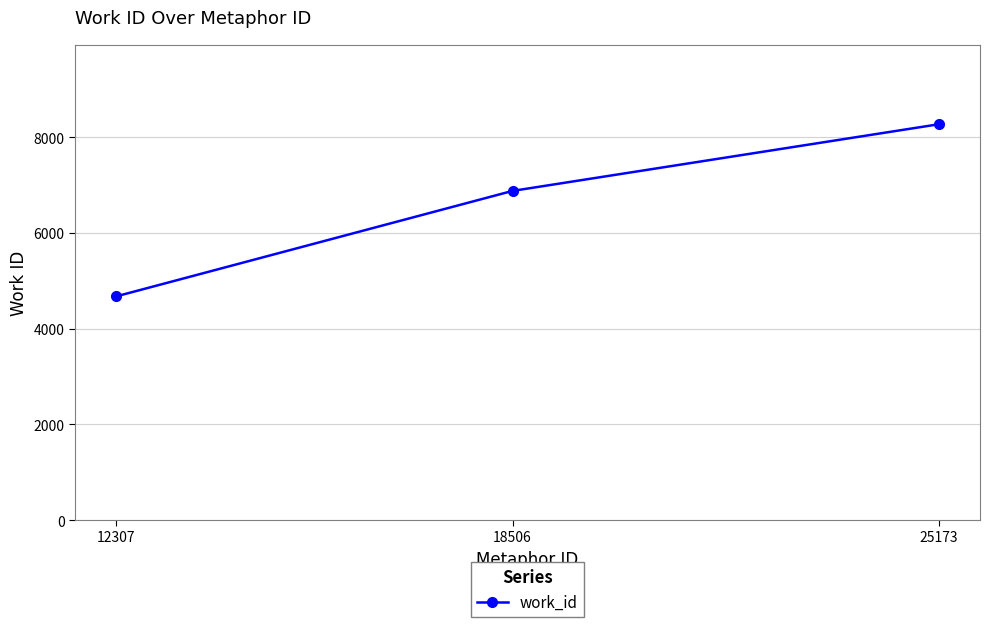

Which label corresponds to the largest value in the chart?

25173